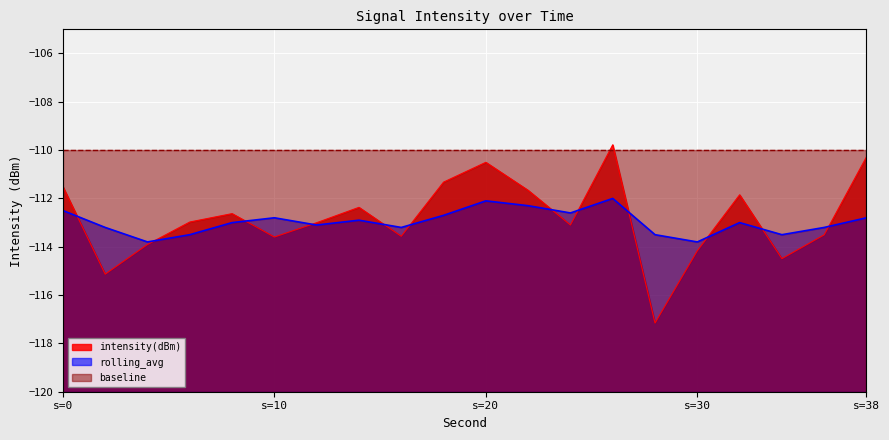

Which series has the largest total across all categories?

baseline